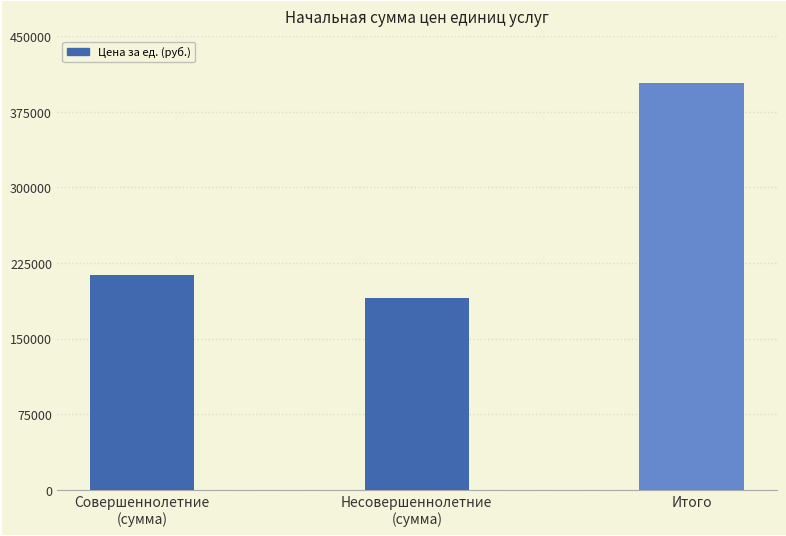

Reading left to right, transcribe all the data shown in this chart.

213199.0	190122.5	403321.5